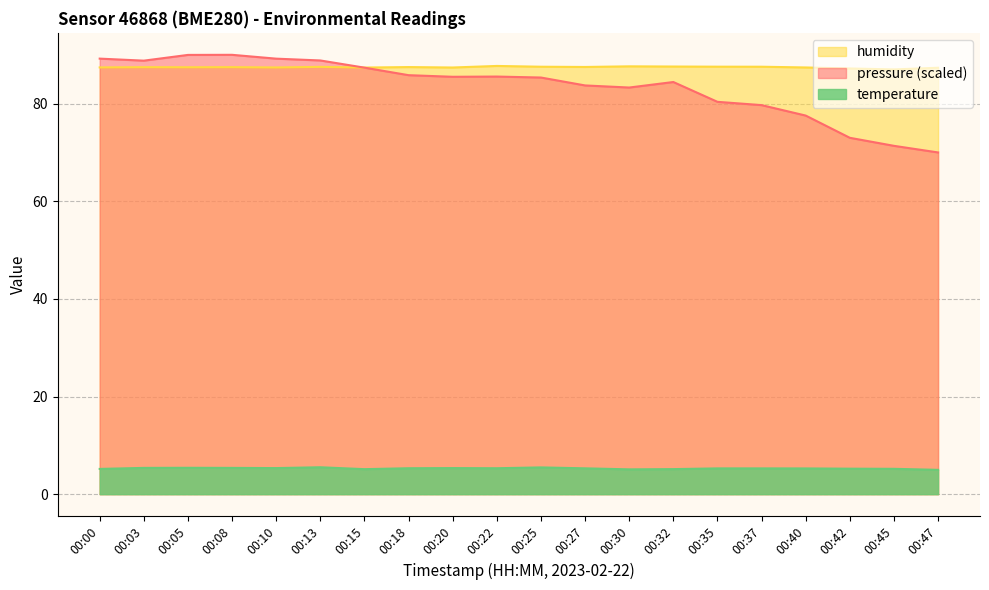

True or false: humidity has a value of 41.7 at 00:05.

False